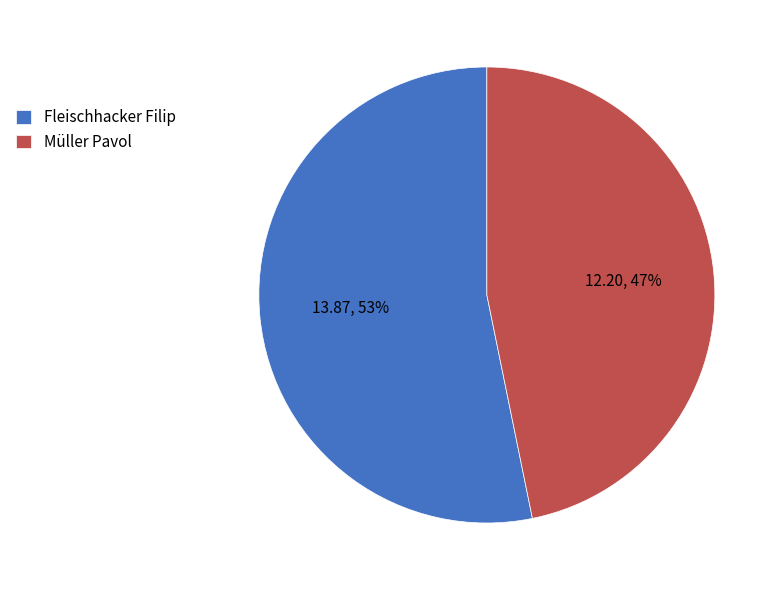

What is the ratio of the value at Fleischhacker Filip to the value at Müller Pavol?

1.1